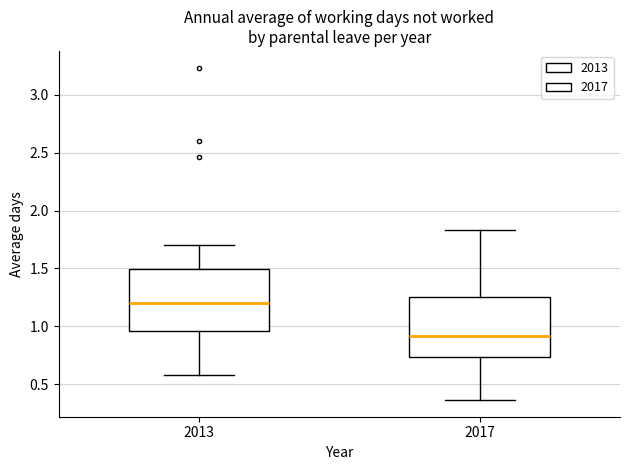

Reading left to right, transcribe this box plot: for each box, give where its median line is, the range the box spans, and where its two whiskers end, as read against the y-axis. The values are not printed on the chart, so give them approximately, as read against the axis.

2013: median 1.20, box 0.95 to 1.50, whiskers 0.60 to 1.70
2017: median 0.90, box 0.75 to 1.25, whiskers 0.35 to 1.85